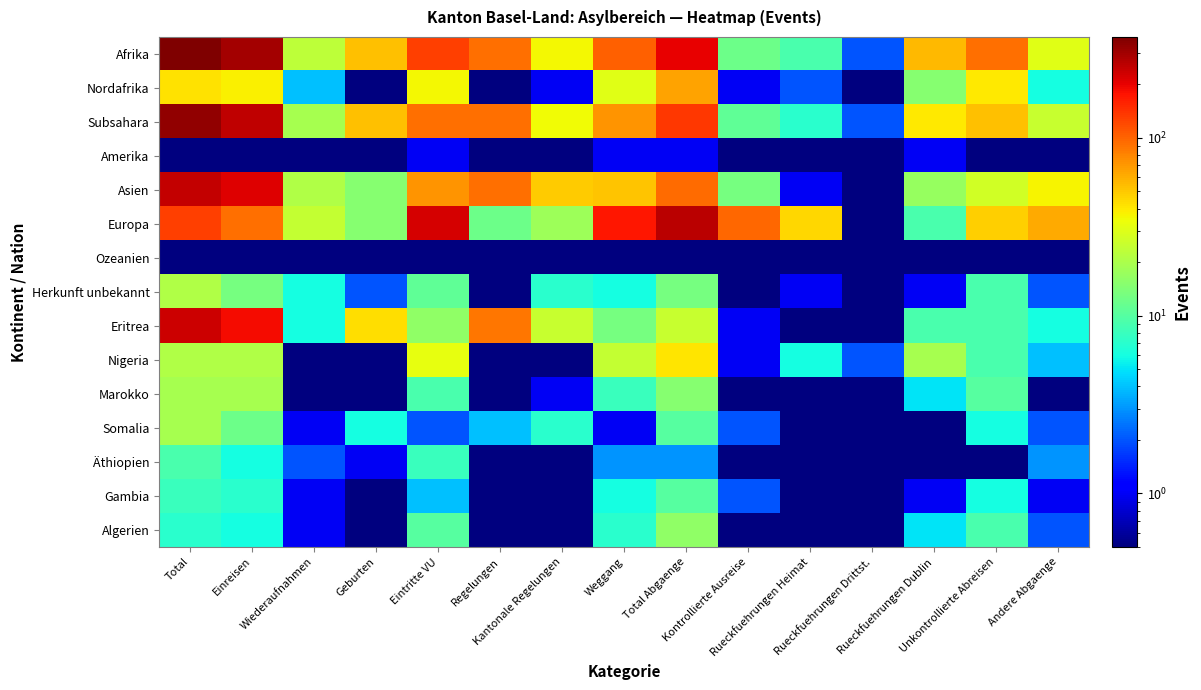

Which series has the largest range (max minus min)?

Afrika